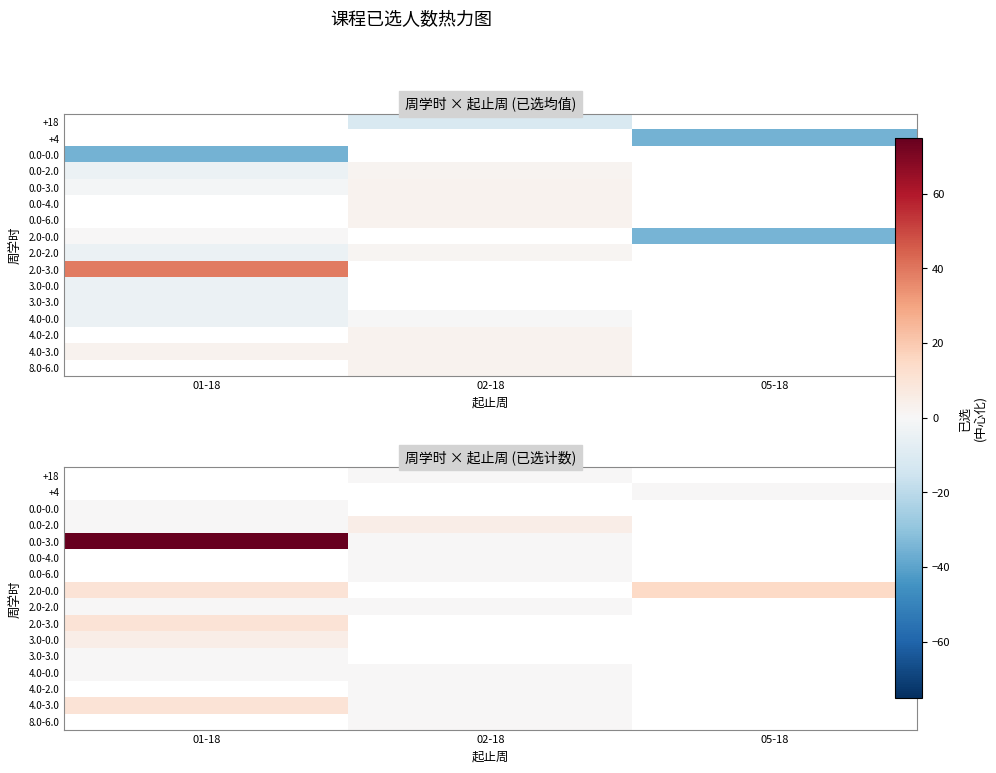

Is it true that 0.0-3.0 equals -37.8 at 02-18?

False